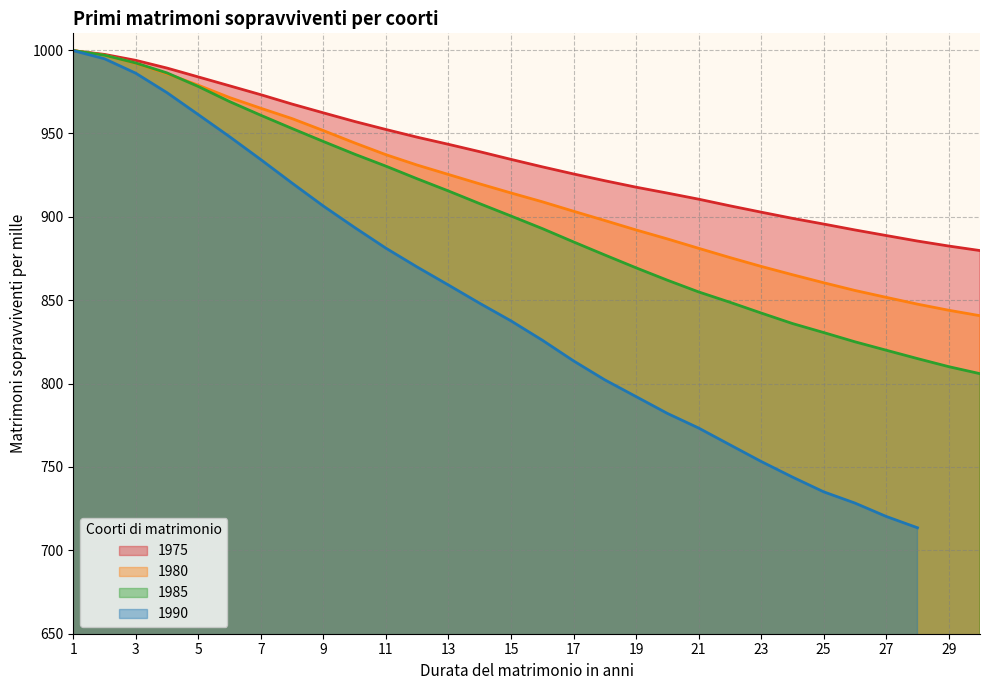

True or false: 1980 has a value of 213.1 at 26.

False